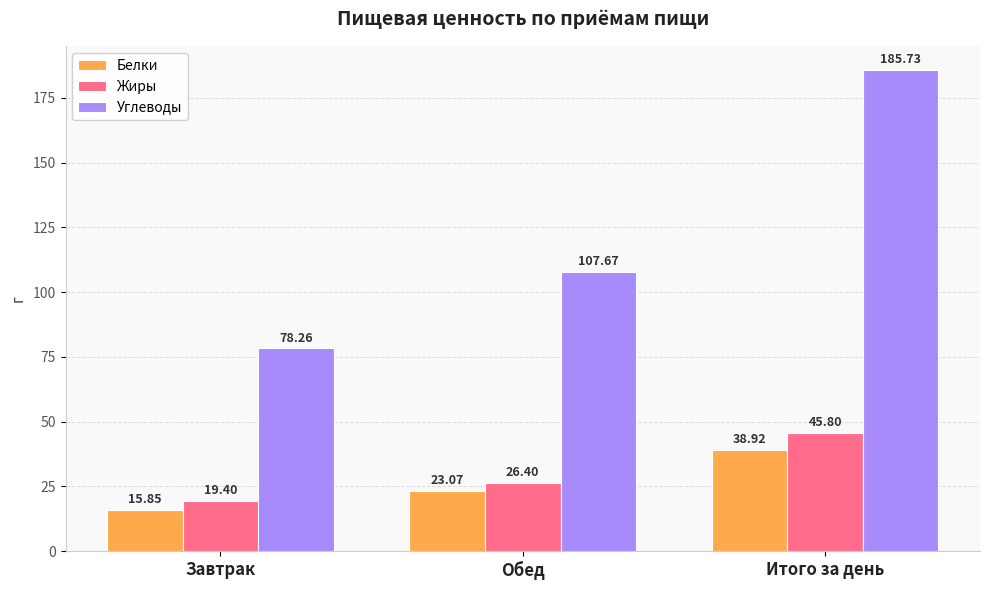

At which category is the sum across all series the highest?

Итого за день